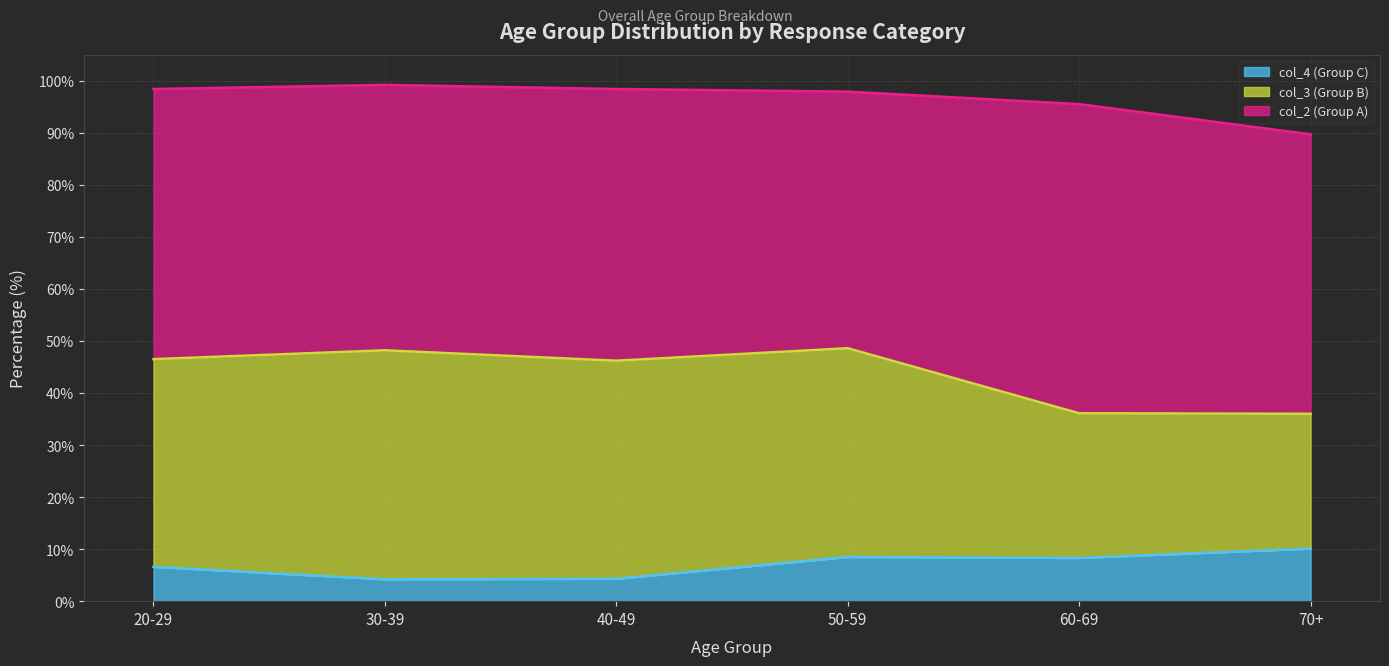

List the labels in order of col_2 (Group A) value, smallest first.

50-59, 30-39, 20-29, 40-49, 70+, 60-69